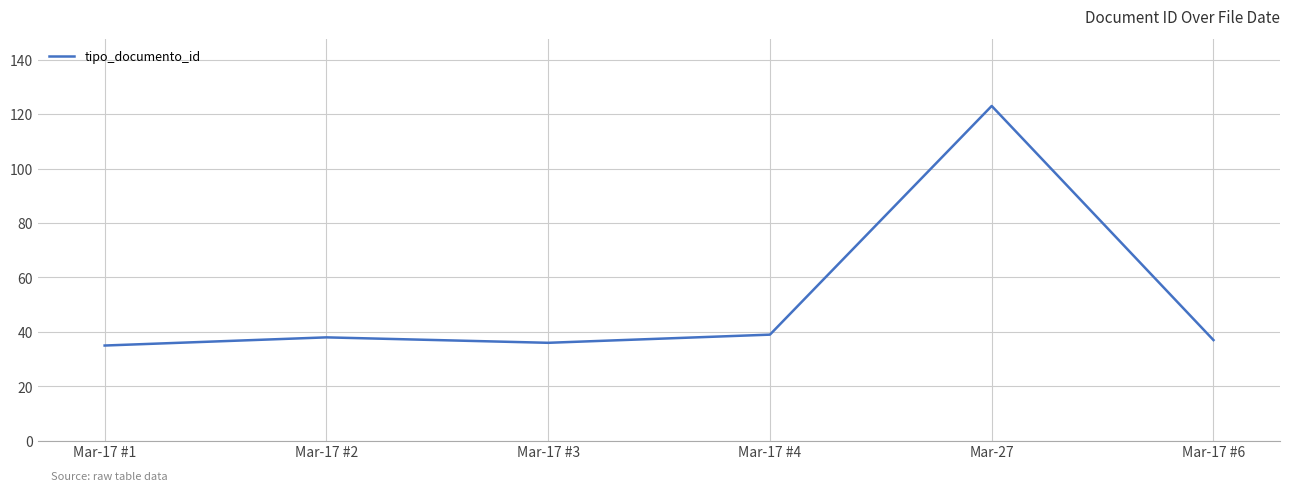

What is the sum of all values?

308